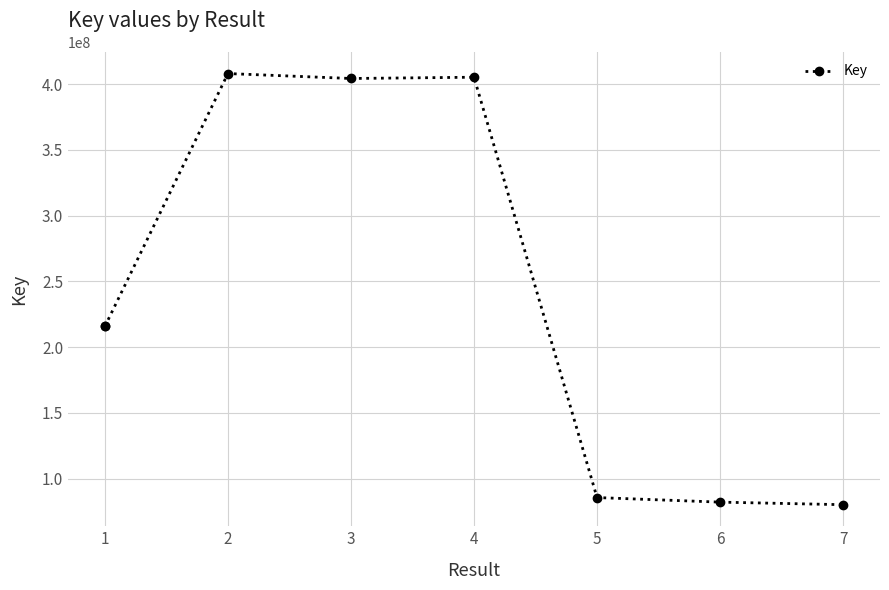

Which has a higher value, 7 or 1?

1